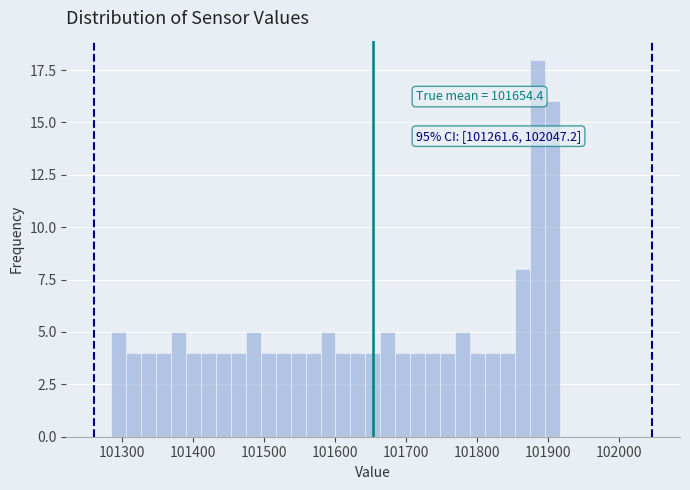

Read against the x-axis, roughly where is the centre of the tallest bar?

101890